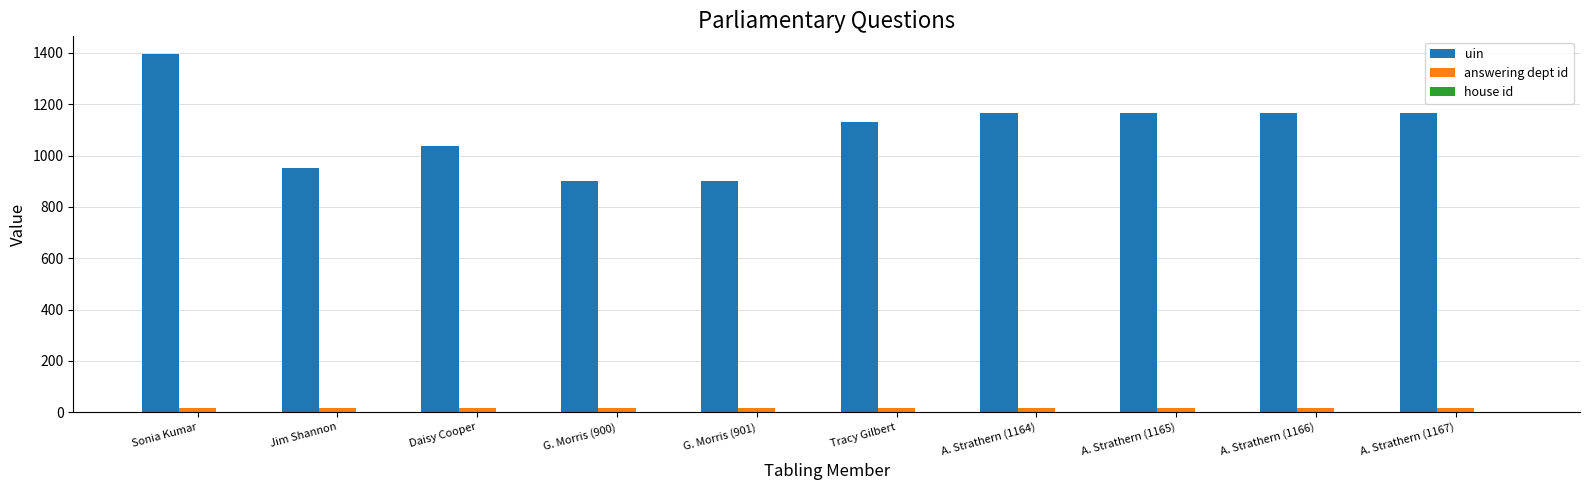

What is the sum of all answering dept id values?

170